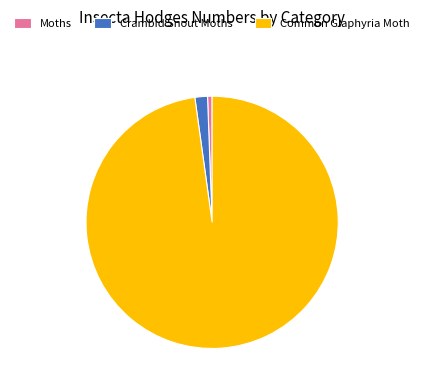

What is the smallest slice in the pie chart?

Moths